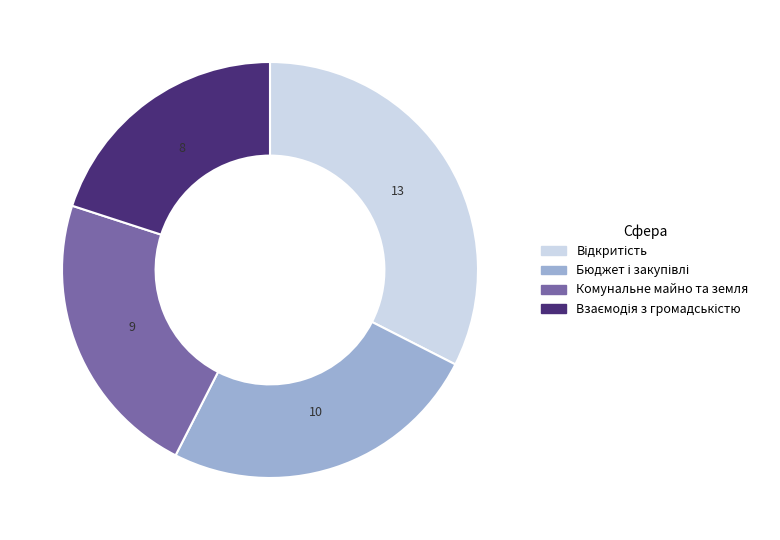

Is there any slice that represents more than half of the pie?

No